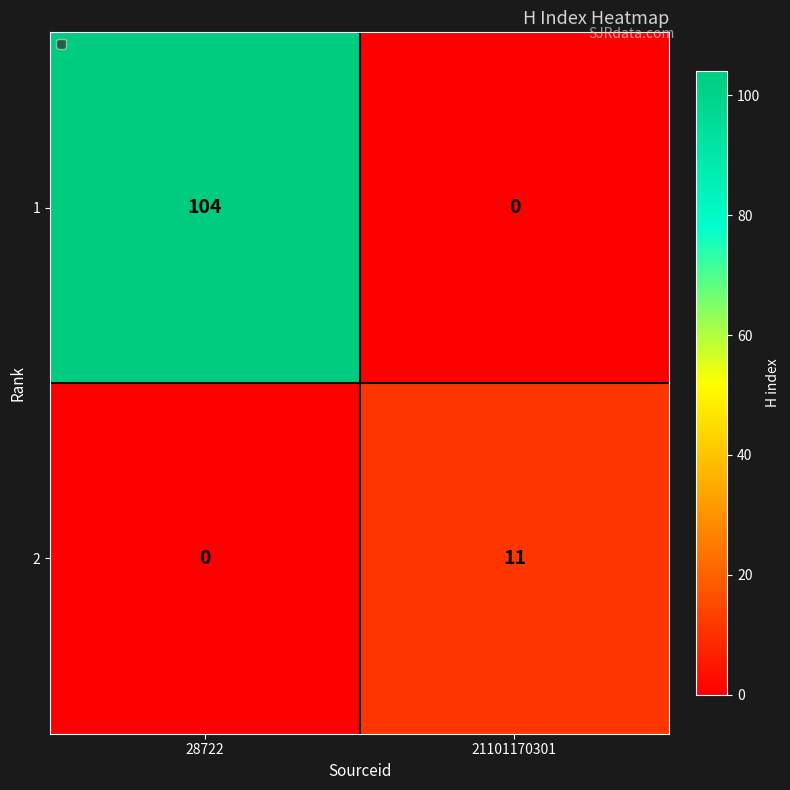

What is the spread (max minus min) of values at 28722?

104